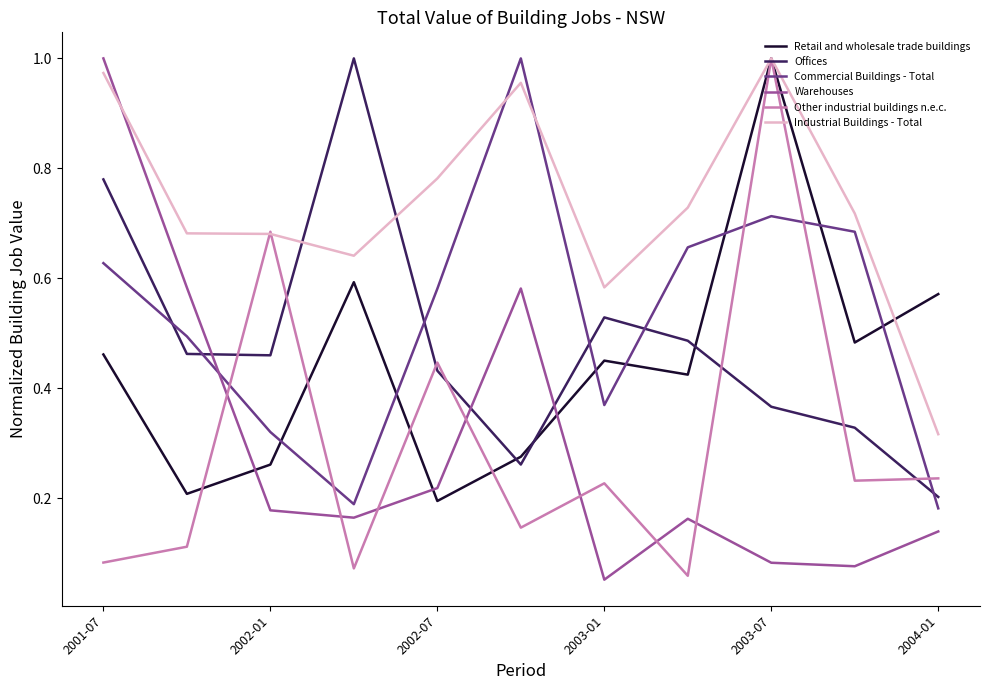

Which series has the largest total across all categories?

Industrial Buildings - Total